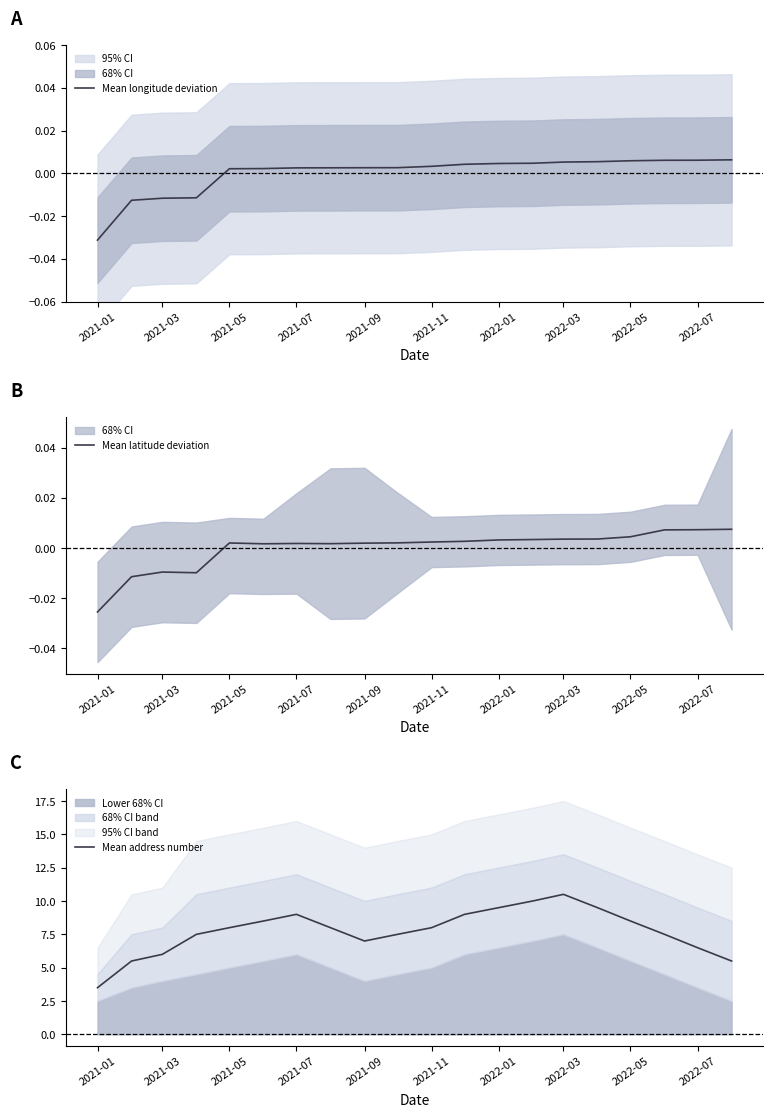

At which label does Mean longitude deviation reach its minimum?

2021-01